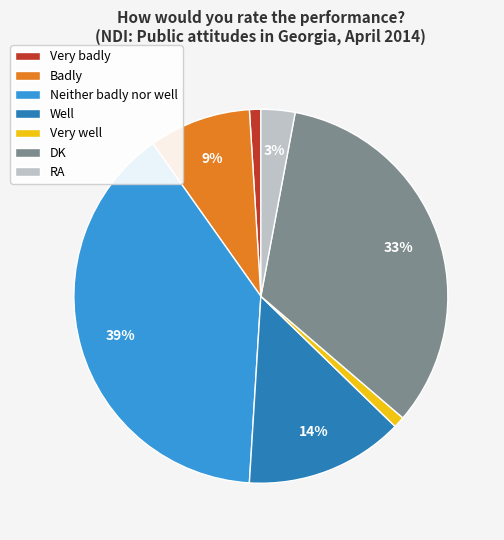

To the nearest percent, what is the difference between the Neither badly nor well and RA slice percentages?

36%